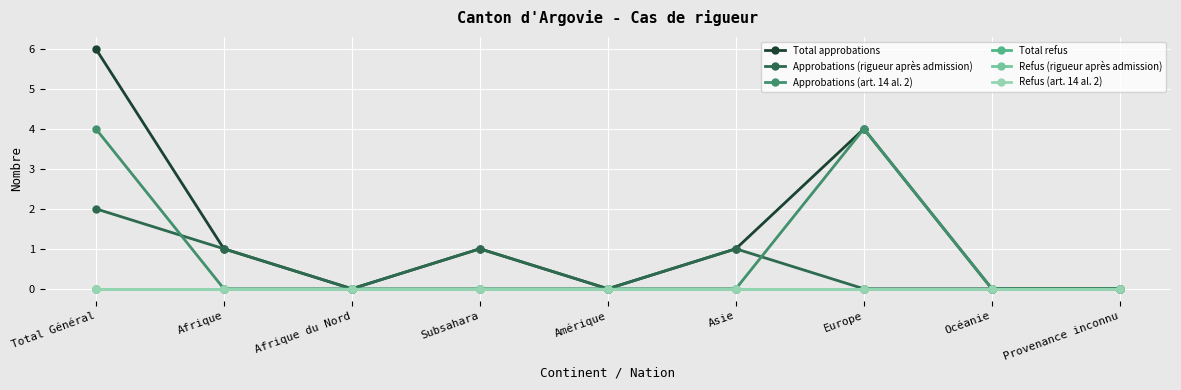

Is it true that Total approbations equals 6 at Europe?

False